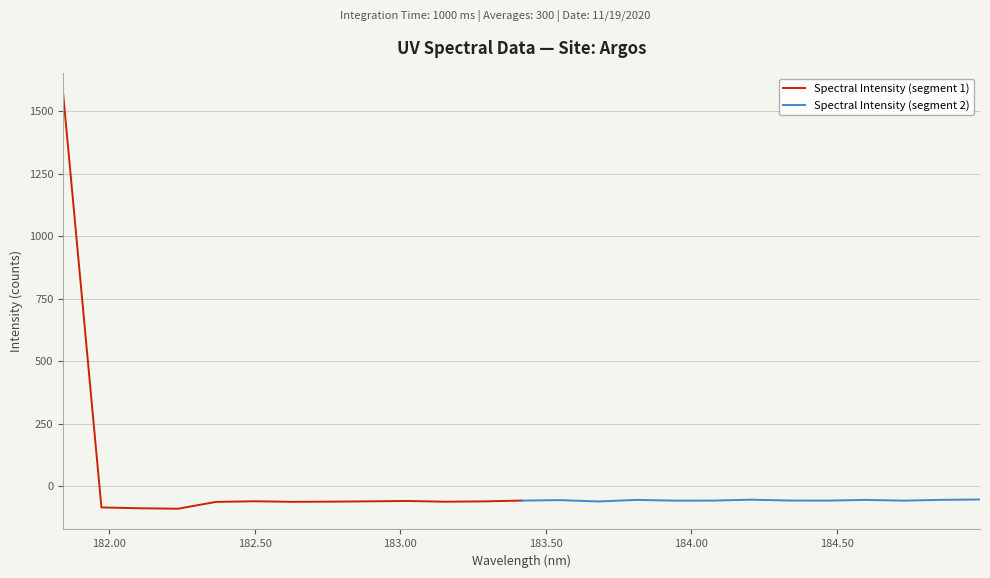

At how many categories does at least one series exceed 640?

1